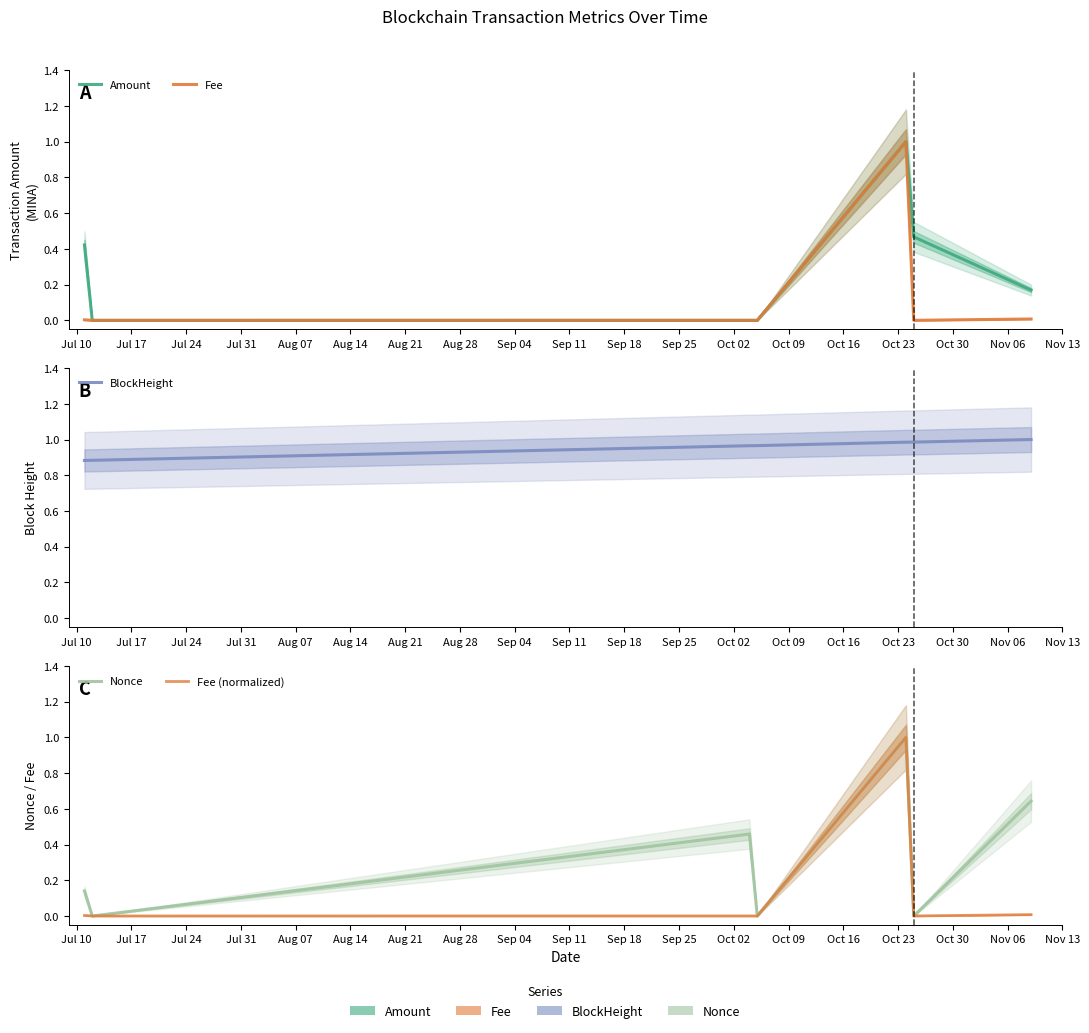

Which series has the widest spread of values?

Amount